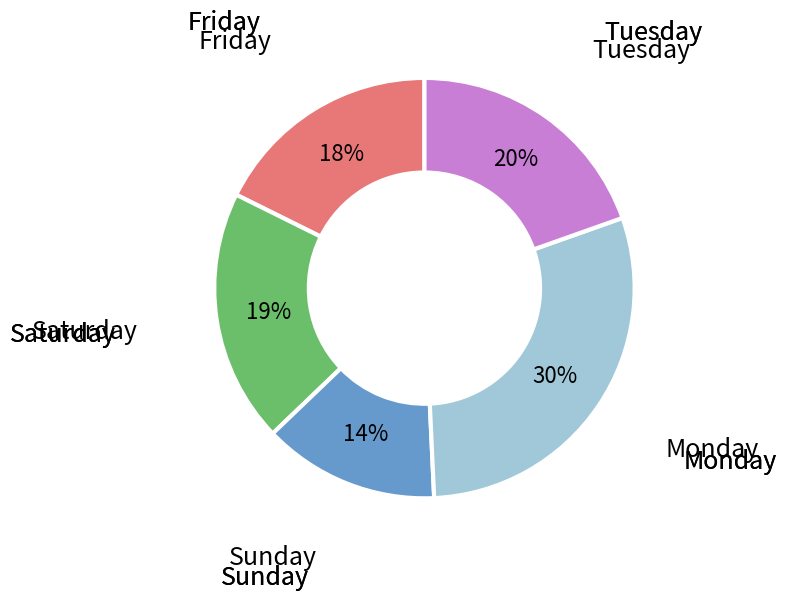

Is there a majority slice in this chart?

No